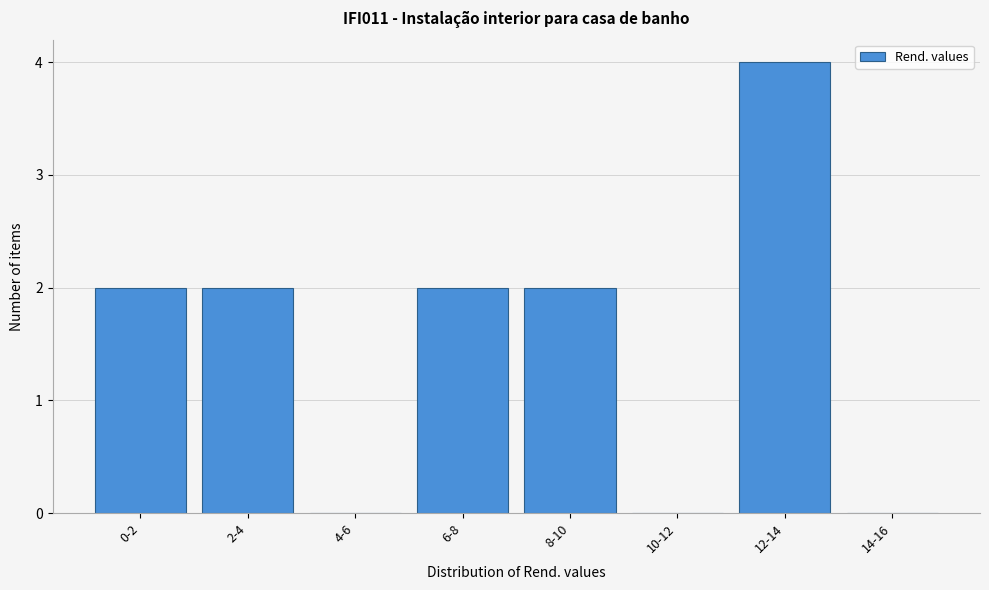

Reading left to right, list all the values displayed in this chart.

0-2=2	2-4=2	4-6=0	6-8=2	8-10=2	10-12=0	12-14=4	14-16=0